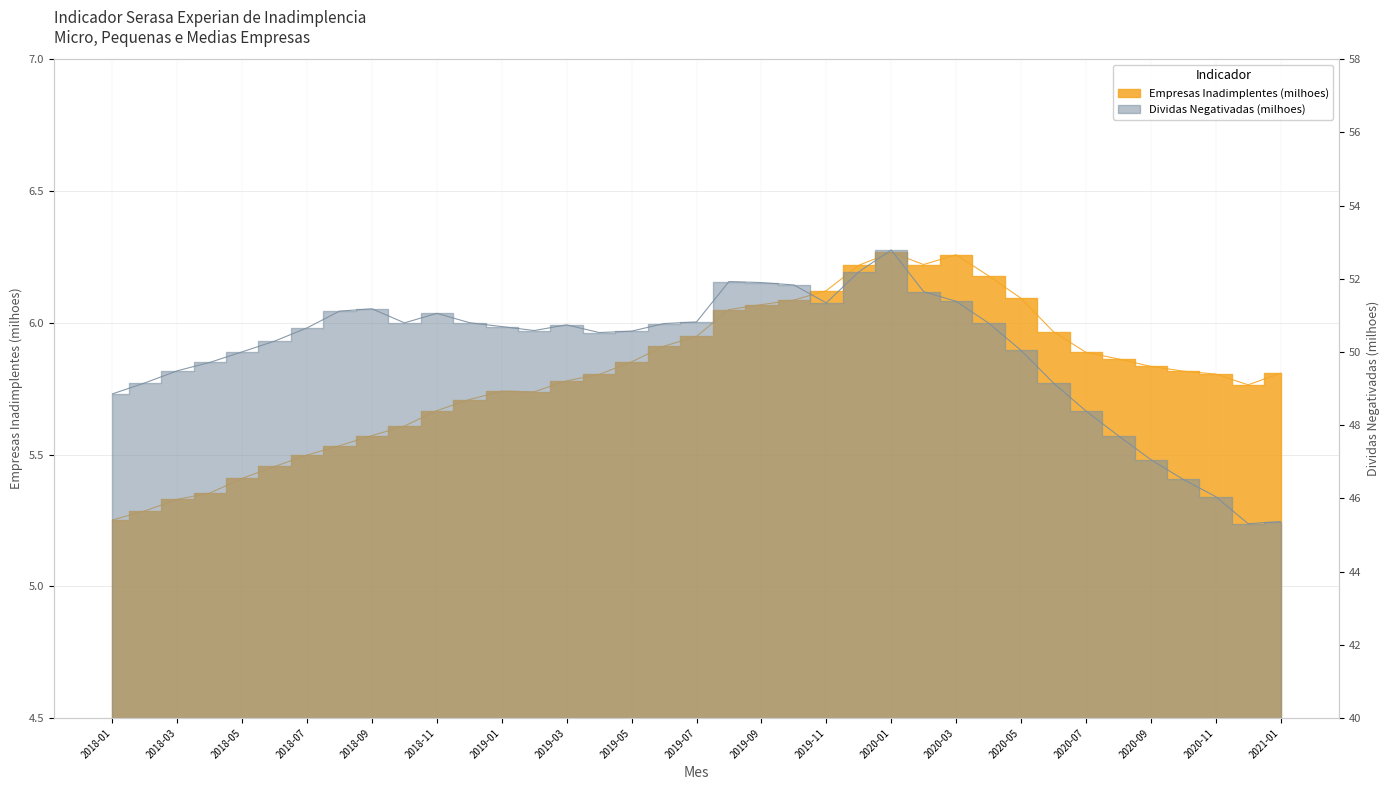

Which series has the widest spread of values?

Dividas Negativadas (milhoes)